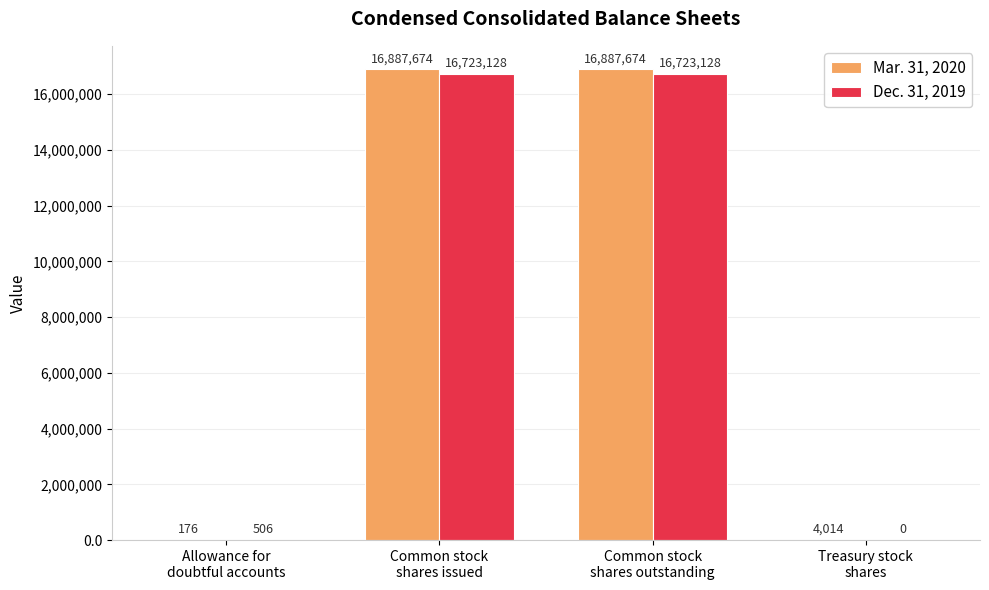

Which series has the largest total across all categories?

Mar. 31, 2020